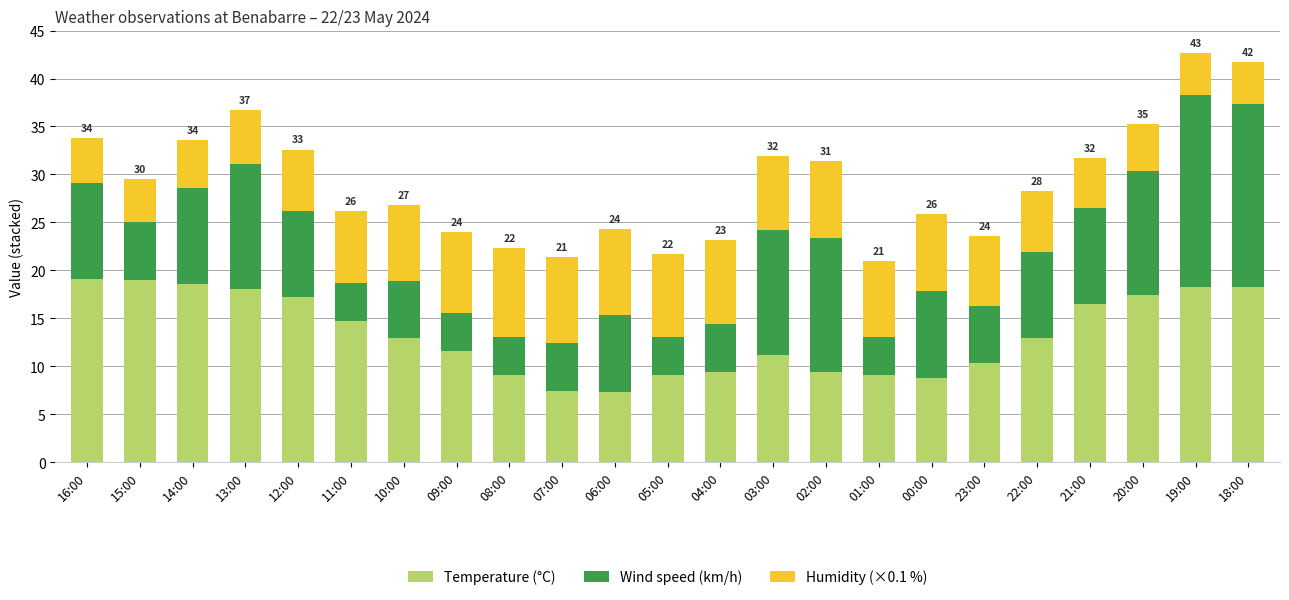

What is the total value across all series at 02:00?

31.4